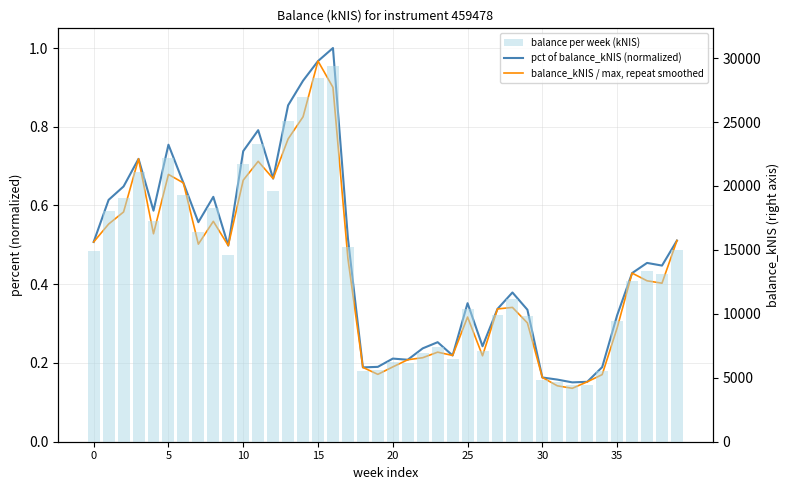

The balance_kNIS / max, repeat smoothed series shows 0.5 at 14. True or false?

False